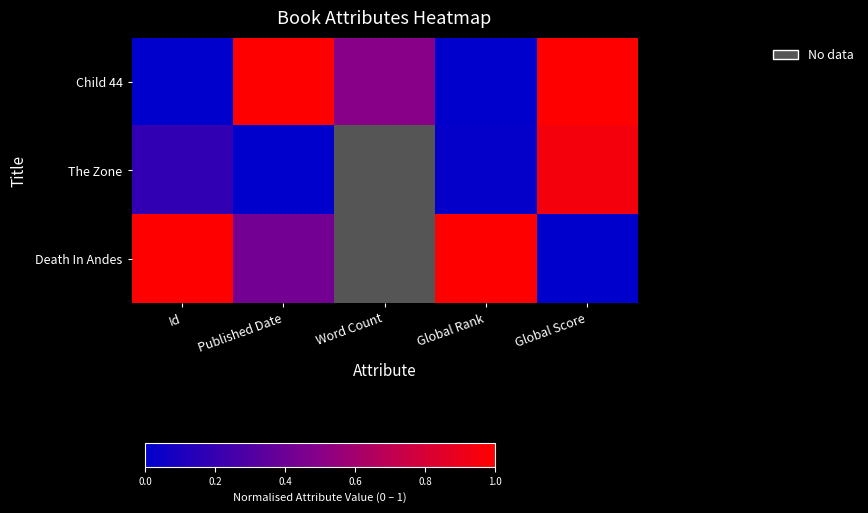

How many values in Child 44 are above zero?

3